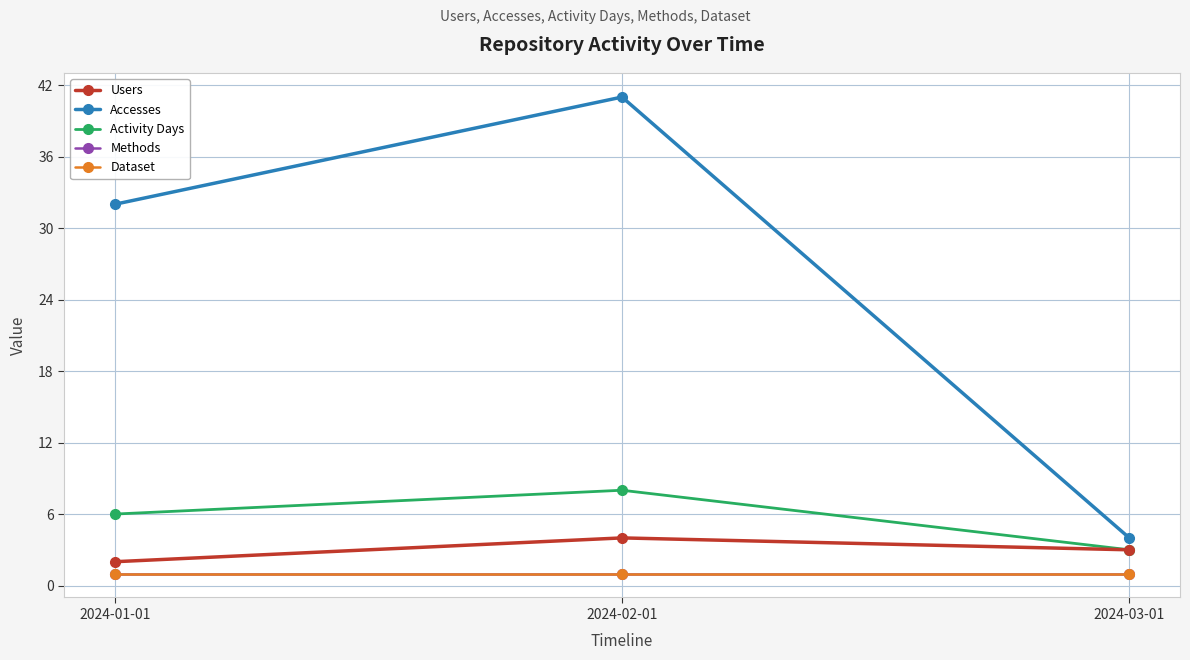

Is this an area chart (filled region under the line)?

No